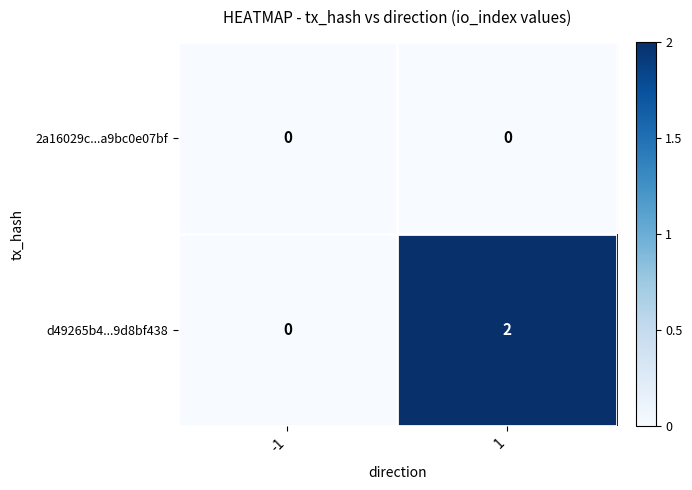

Rank the categories by d49265b4...9d8bf438 value from highest to lowest.

1, -1